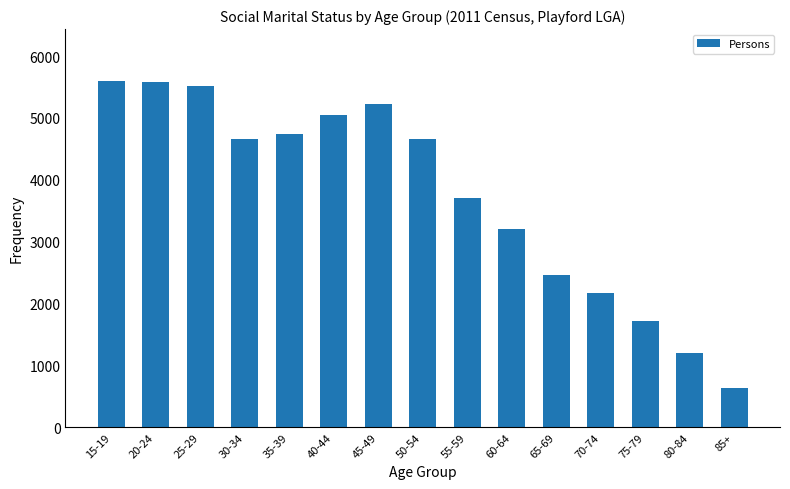

Is it true that the value at 50-54 is 6410?

False